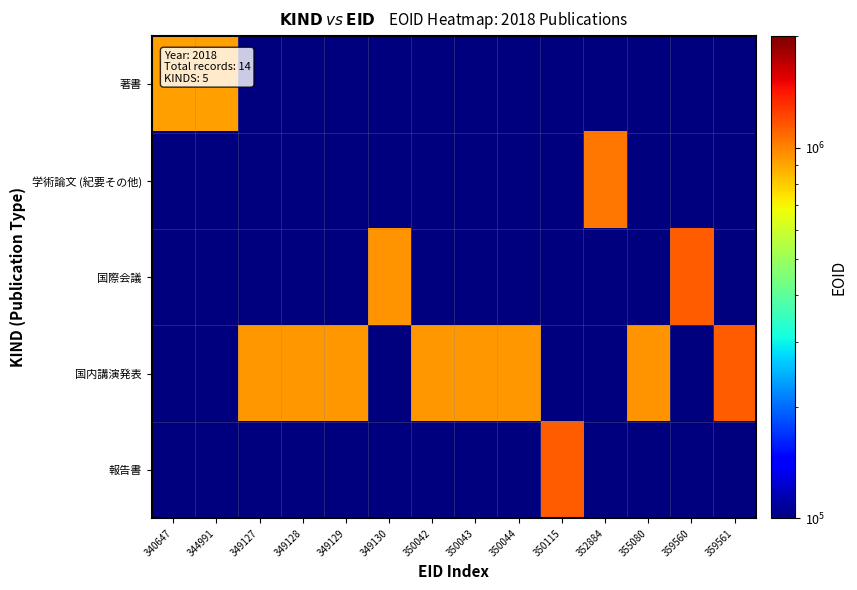

List the series in order of their peak value, highest first.

報告書, 国内講演発表, 国際会議, 学術論文 (紀要その他), 著書